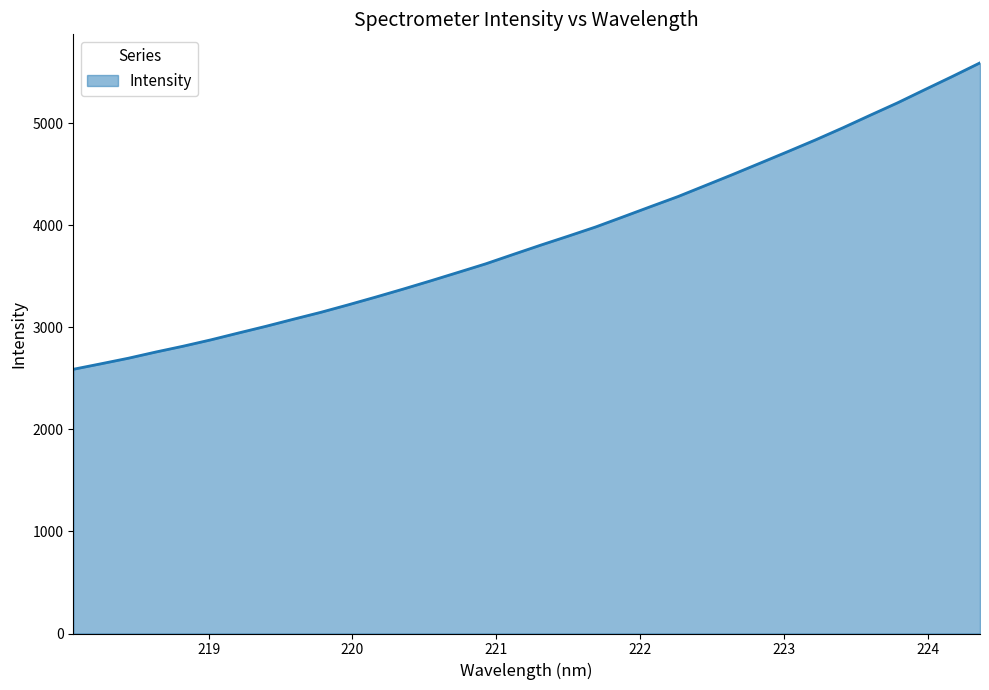

What is the minimum value shown in the chart?

2589.6